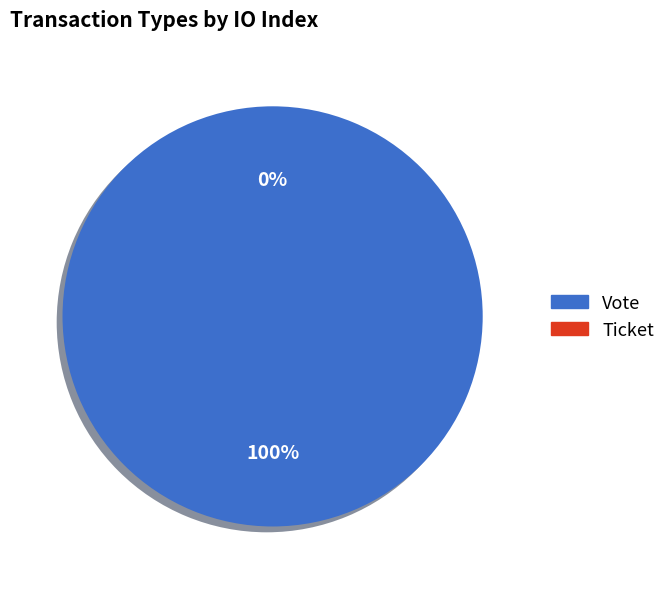

To the nearest percent, what is the difference between the Ticket and Vote slice percentages?

100%